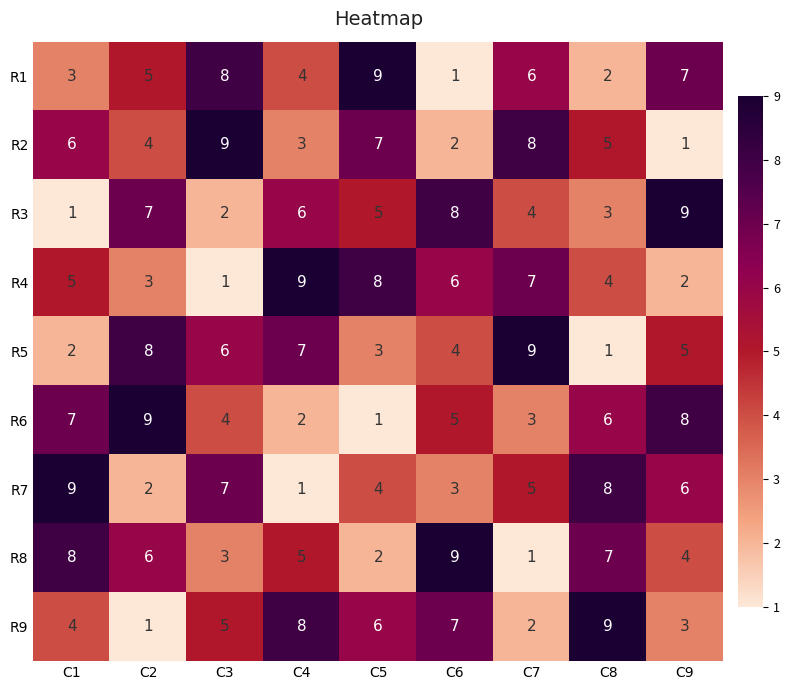

At C4, list the series in order from smallest to largest.

R7, R6, R2, R1, R8, R3, R5, R9, R4